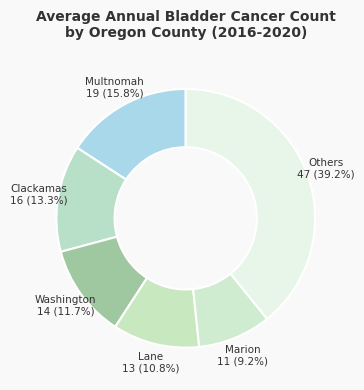

How many segments does this pie chart have?

6